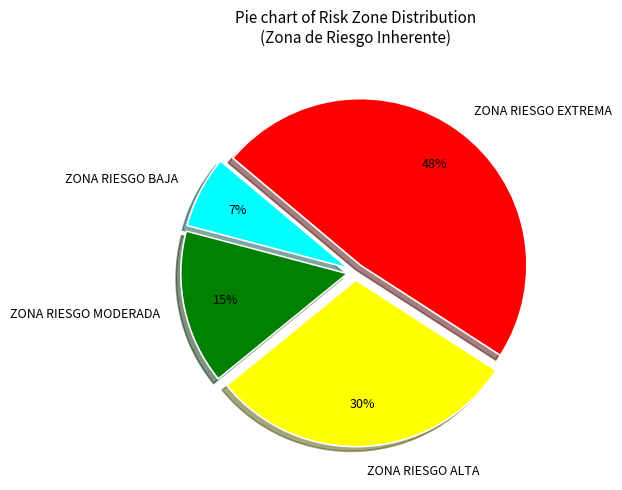

What is the largest slice in the pie chart?

ZONA RIESGO EXTREMA